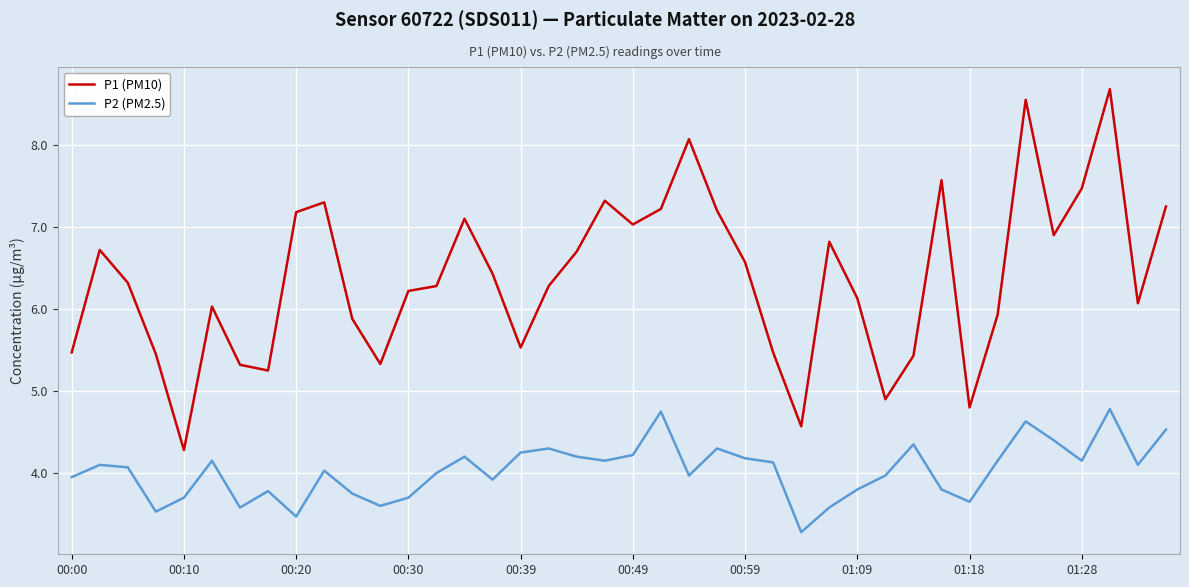

What is the lowest value of the P2 (PM2.5) series?

3.3